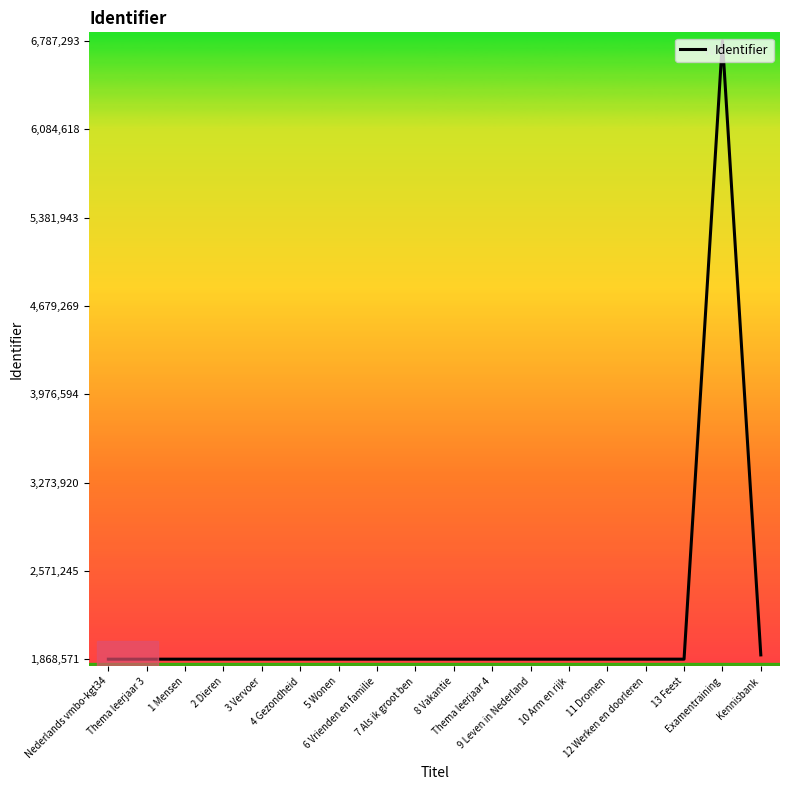

What is the minimum value shown in the chart?

1868571